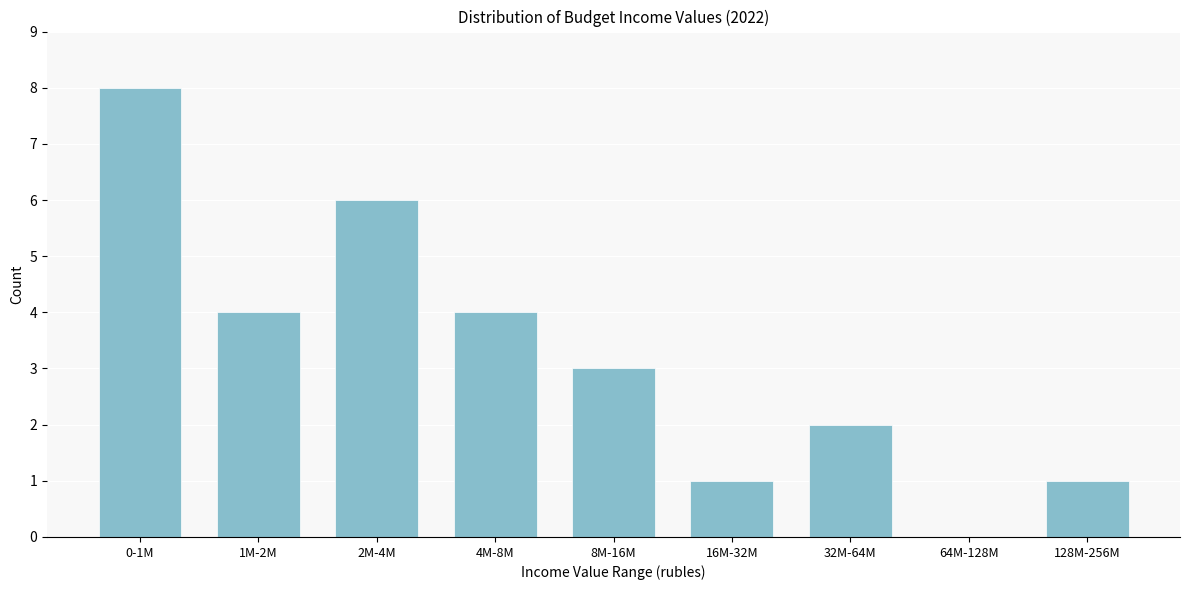

Reading left to right, what are all the values shown in this chart?

0-1M=8	1M-2M=4	2M-4M=6	4M-8M=4	8M-16M=3	16M-32M=1	32M-64M=2	64M-128M=0	128M-256M=1